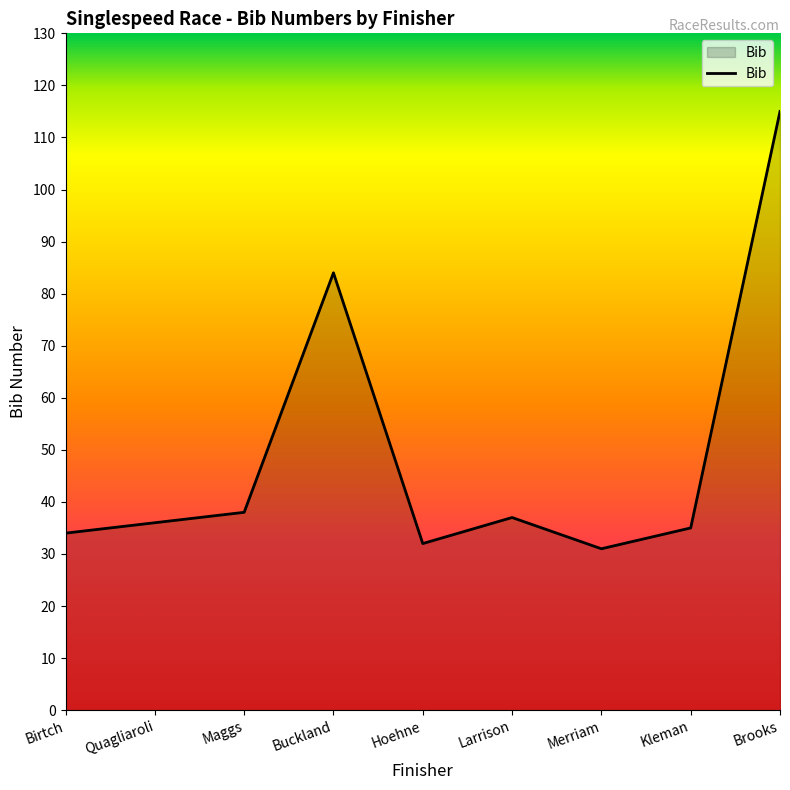

What is the ratio of the value at Hoehne to the value at Buckland?

0.4